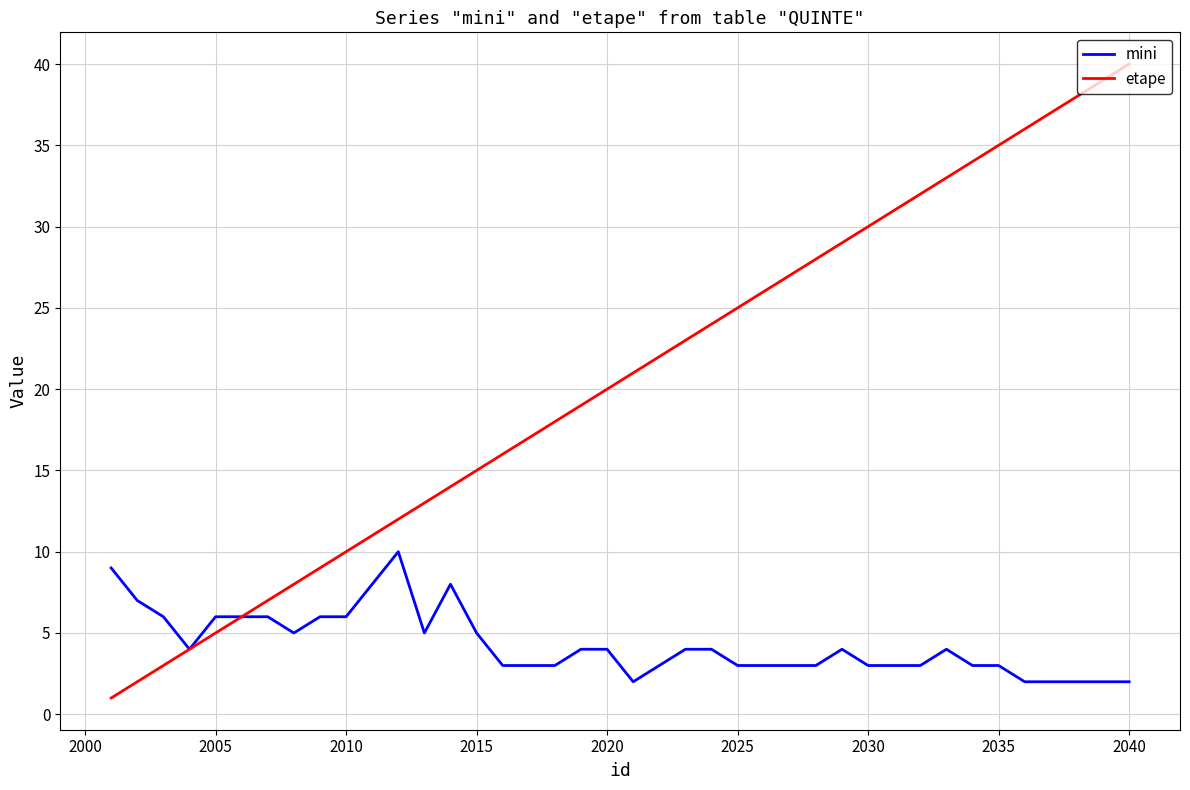

Reading left to right, extract all data points from this chart.

mini: 9	7	6	4	6	6	6	5	6	6	8	10	5	8	5	3	3	3	4	4	2	3	4	4	3	3	3	3	4	3	3	3	4	3	3	2	2	2	2	2
etape: 1	2	3	4	5	6	7	8	9	10	11	12	13	14	15	16	17	18	19	20	21	22	23	24	25	26	27	28	29	30	31	32	33	34	35	36	37	38	39	40